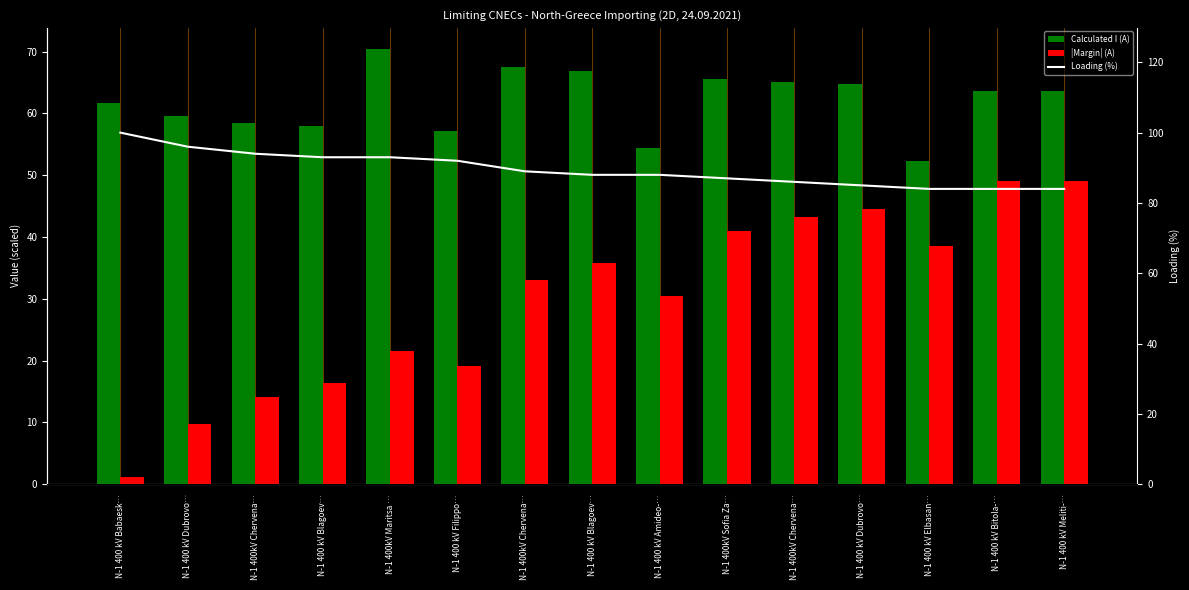

At which category does the chart reach its minimum across all series?

N-1 400 kV Elbasan…